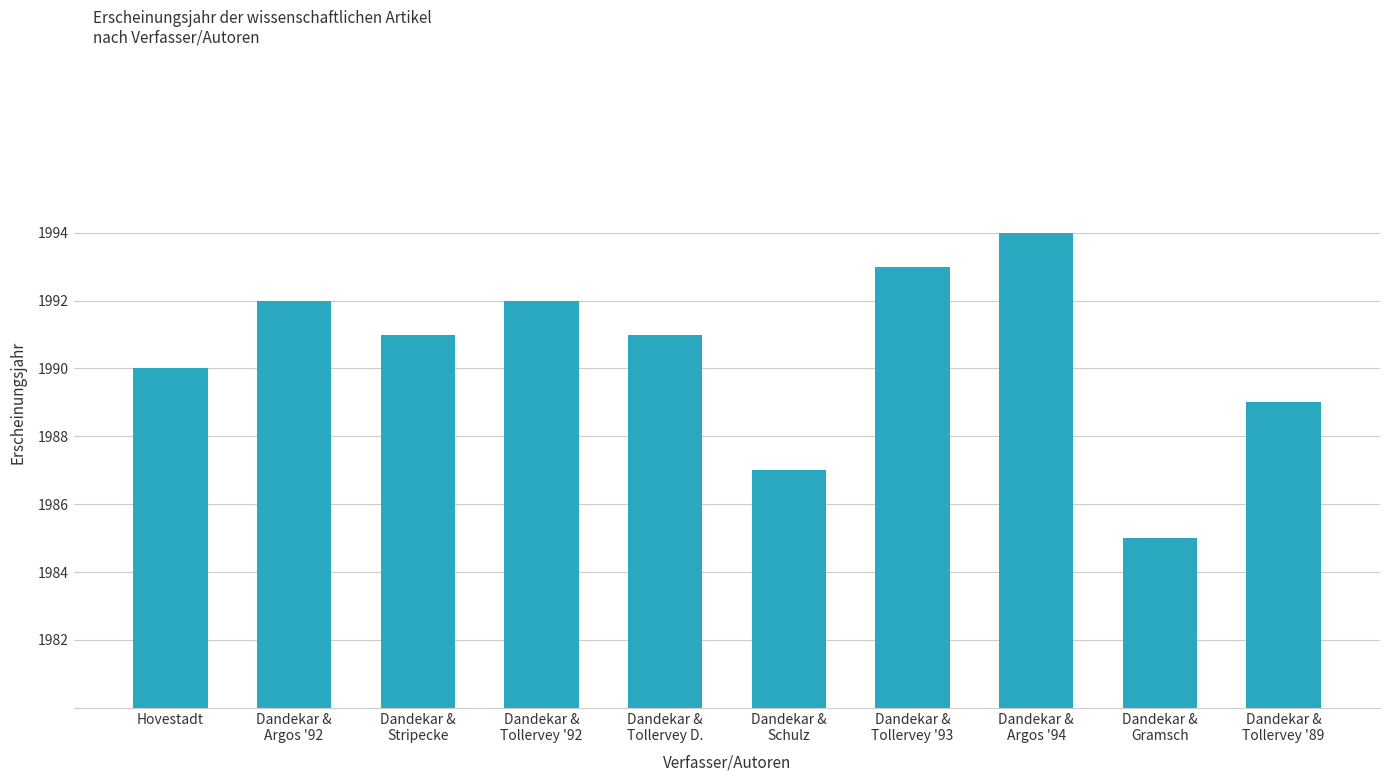

What is the label of the 10th bar from the right?

Hovestadt